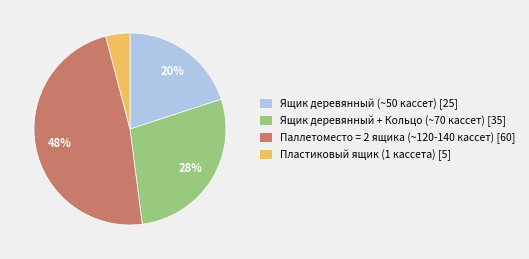

The Паллетоместо = 2 ящика (~120-140 кассет) [60] slice represents 48% of the pie. True or false?

True